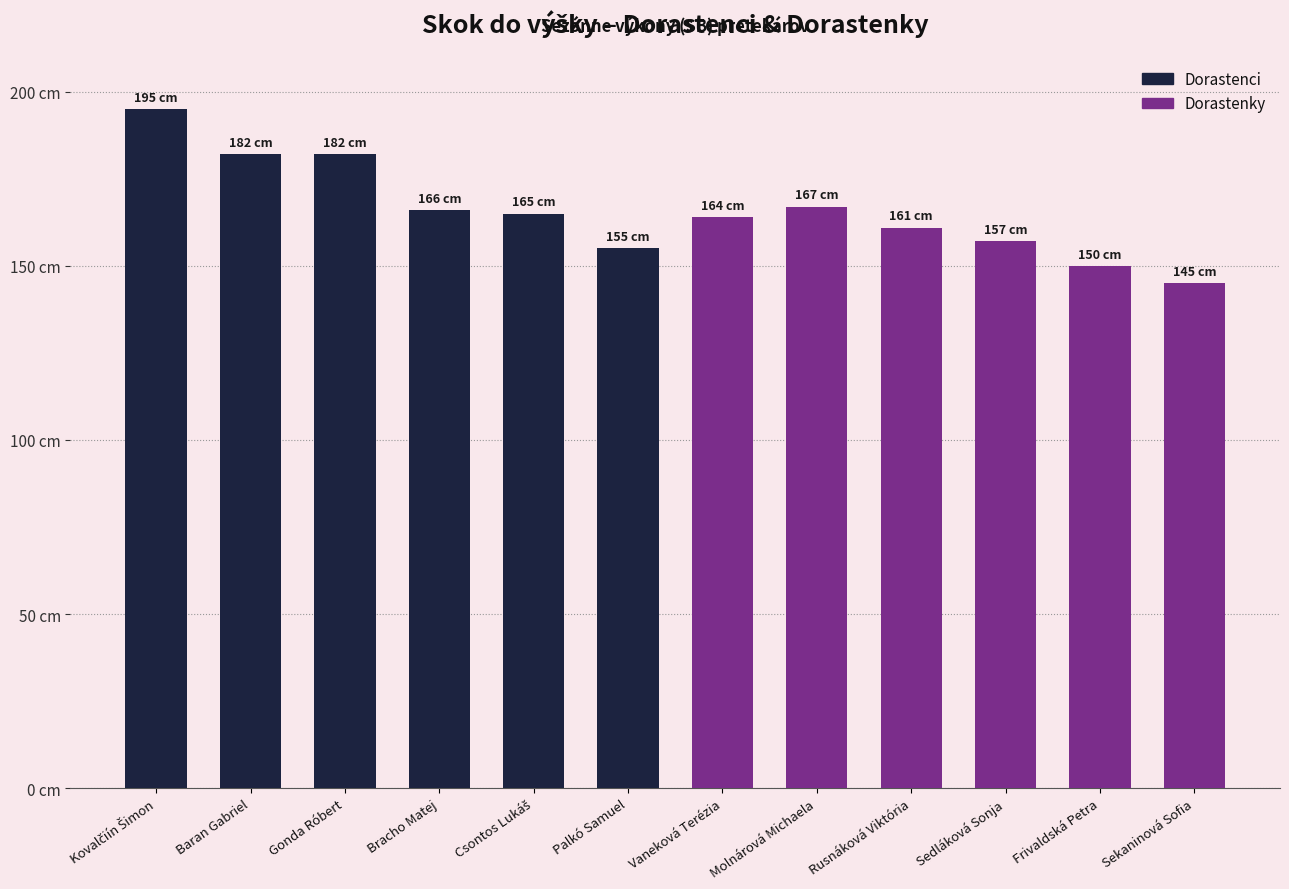

What is the average value?

166